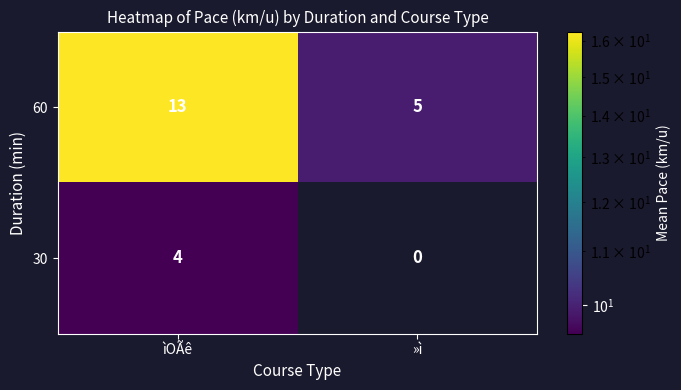

What is the approximate value of 30 at ìOÃê?

4